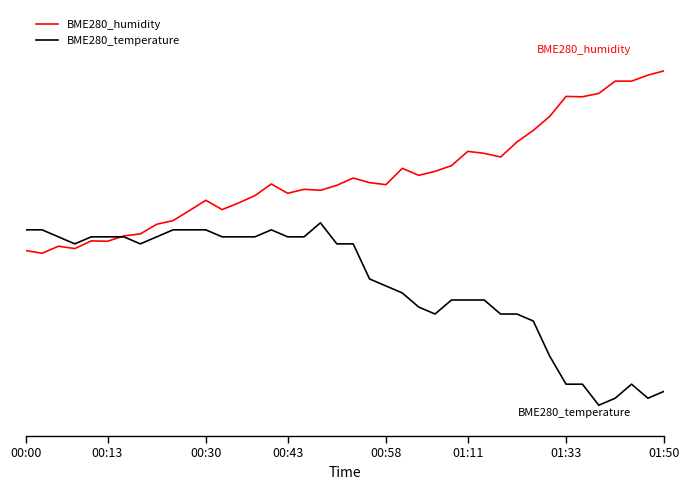

After their last crossing, which series has the higher values: BME280_humidity or BME280_temperature?

BME280_humidity